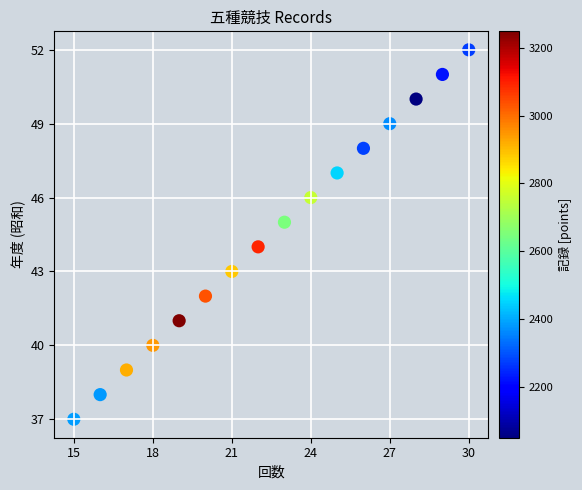

What is the range of Y values (max minus min)?

15